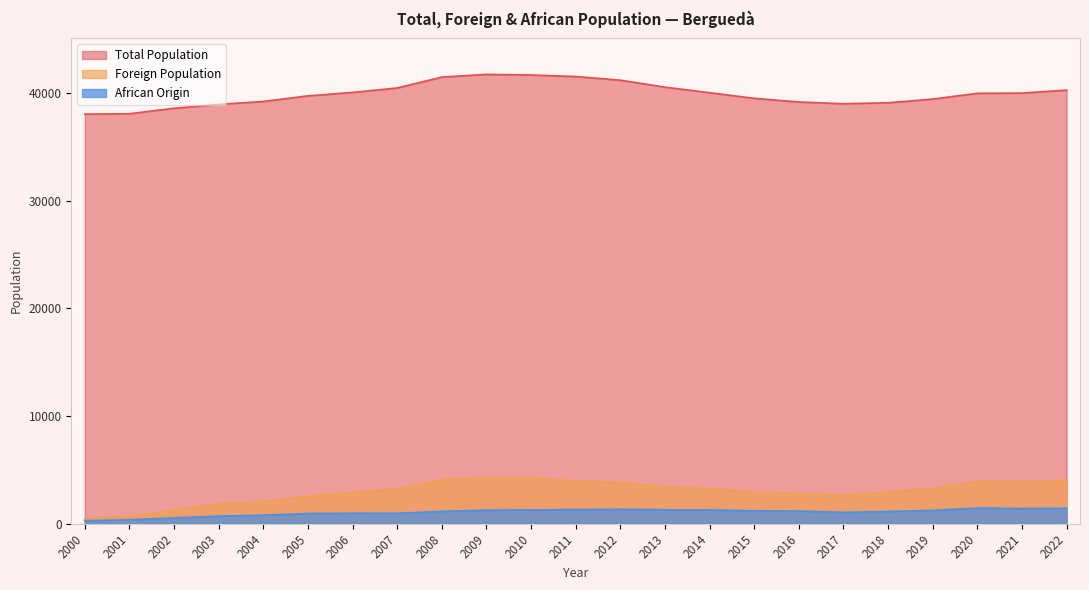

Which series has the largest total across all categories?

Total Population